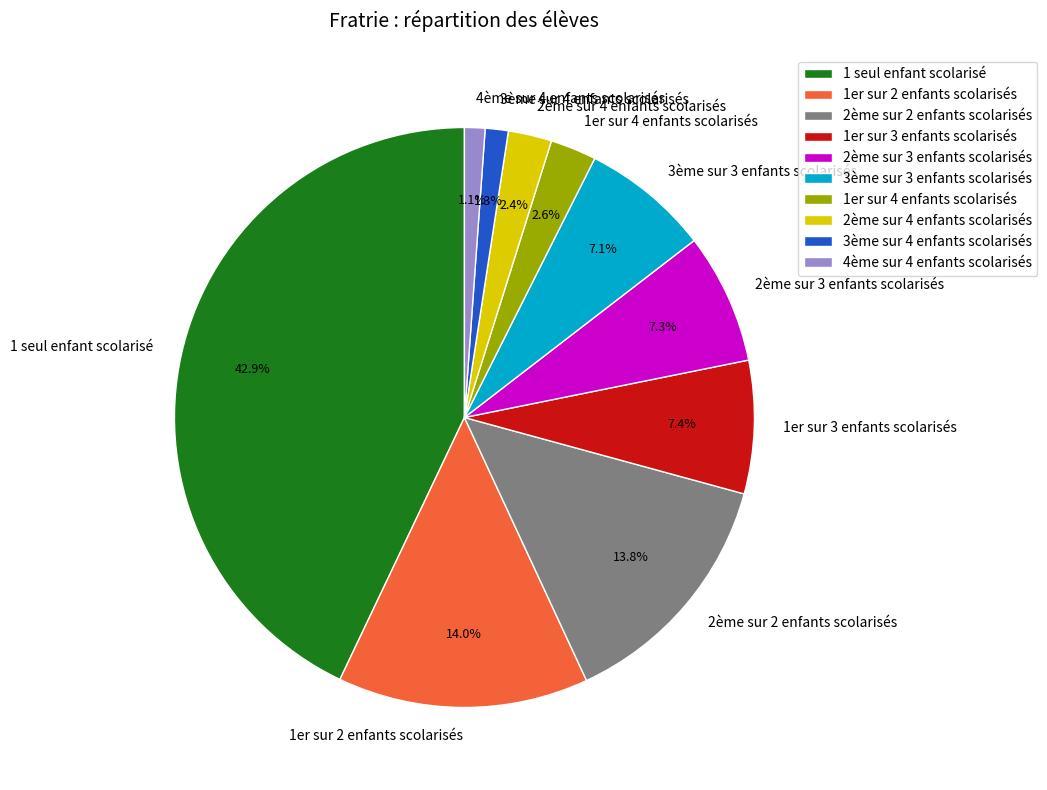

To the nearest percent, what is the combined percentage of 1er sur 3 enfants scolarisés and 1er sur 2 enfants scolarisés?

21%